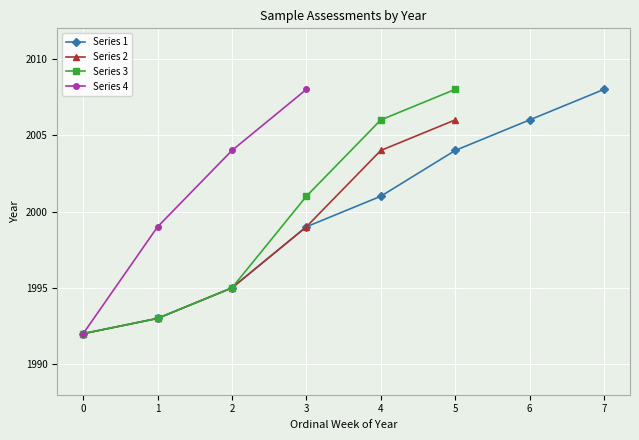

Approximately how many times larger is the value at 35 compared to 35?

1.0